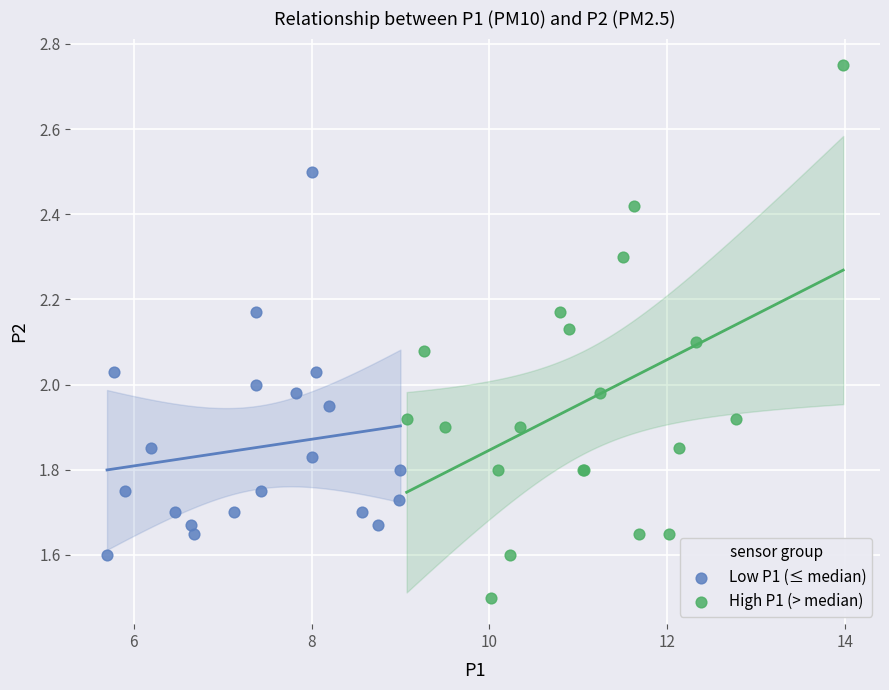

Which series reaches the minimum Y coordinate?

High P1 (> median)